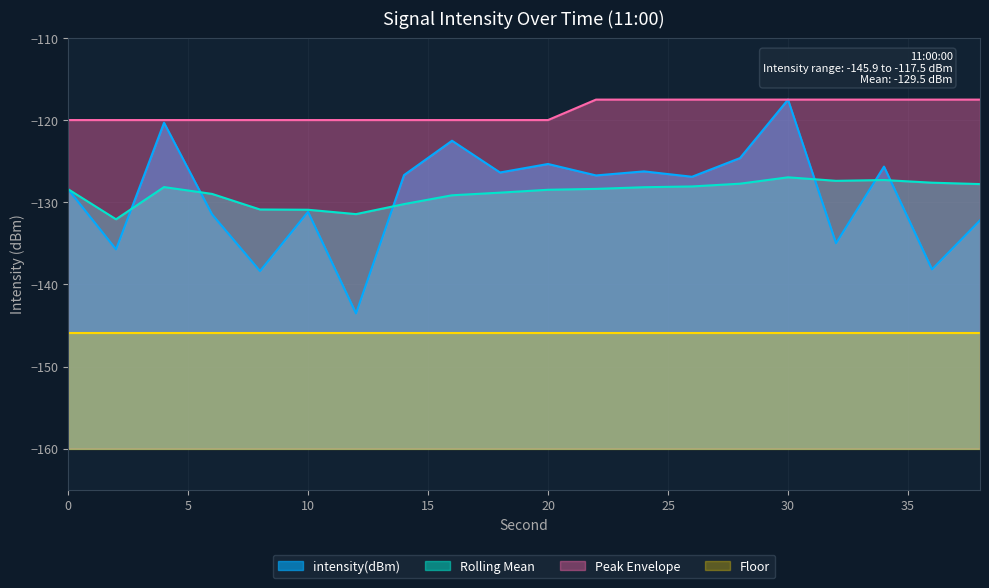

In intensity(dBm), how many points are higher than both neighbors (excluding endpoints)?

7